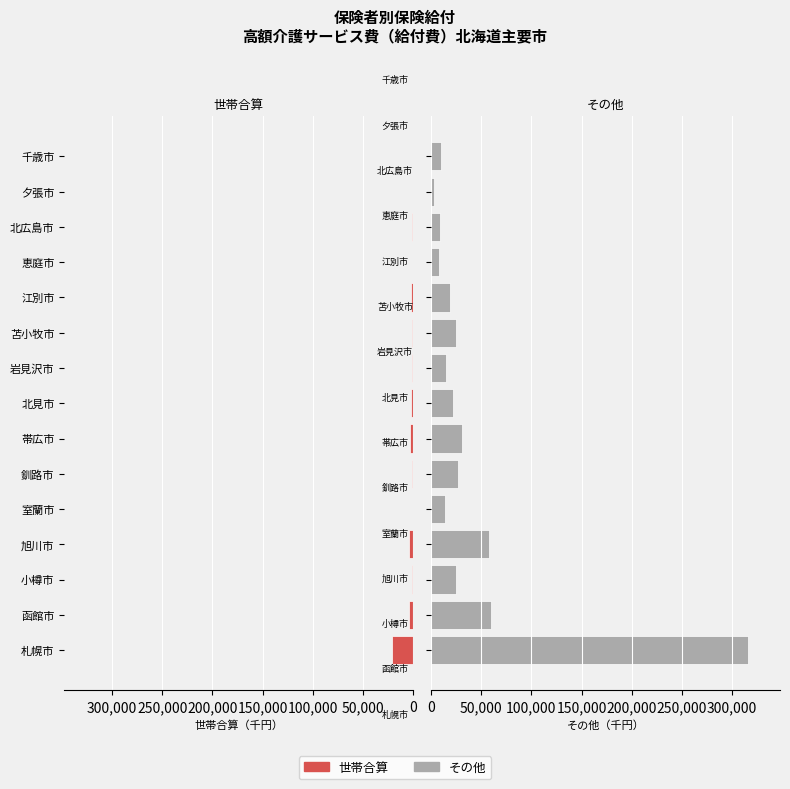

What is the difference between the maximum and minimum values in the その他 series?

312878.8